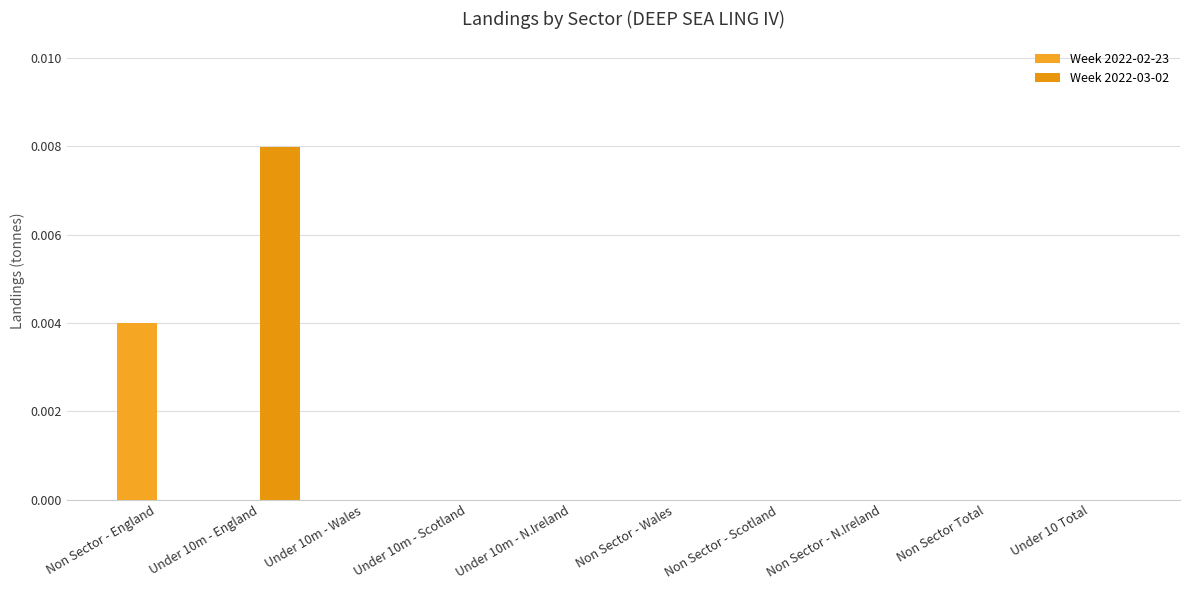

Between Non Sector - Wales and Under 10m - Wales, which is larger?

Non Sector - Wales